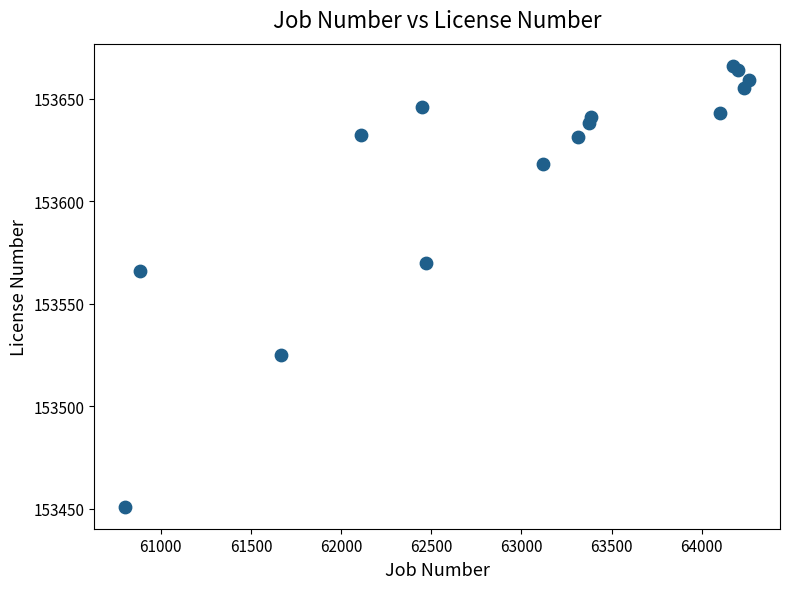

What Y value in the scatter plot is closest to 153558?

153566